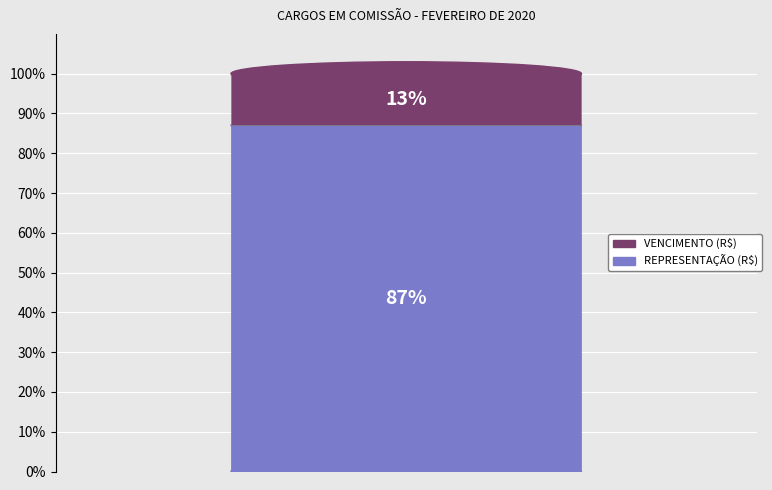

To the nearest percent, what is the difference between the largest and smallest slice percentages?

74%